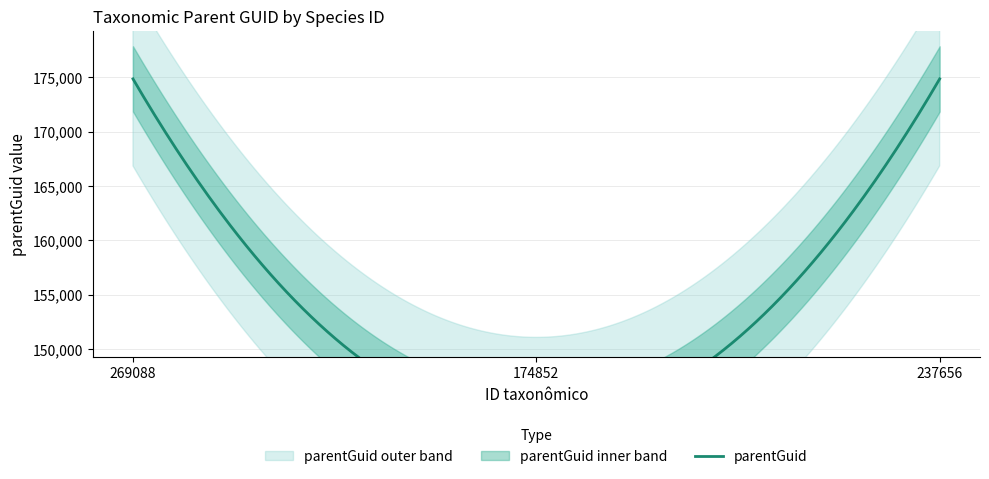

Does the chart display data point markers on the line(s)?

No